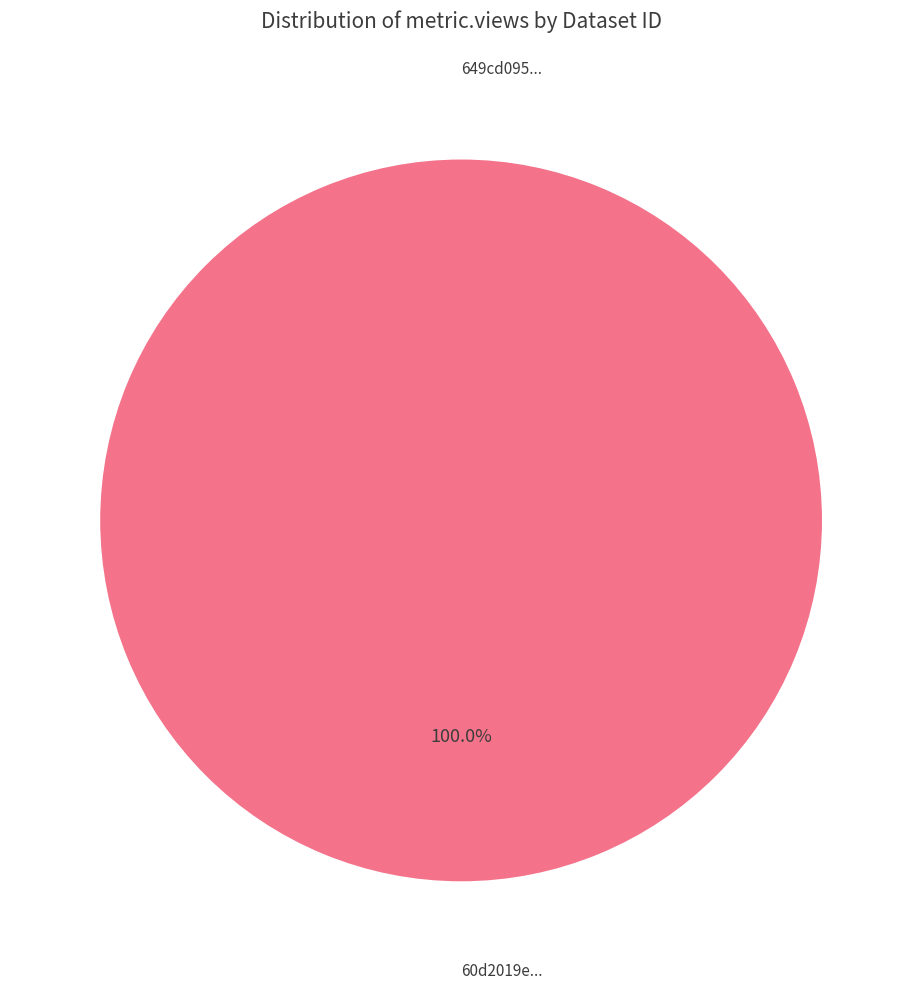

True or false: 649cd095078190ea932176ef accounts for 1% of the total.

False